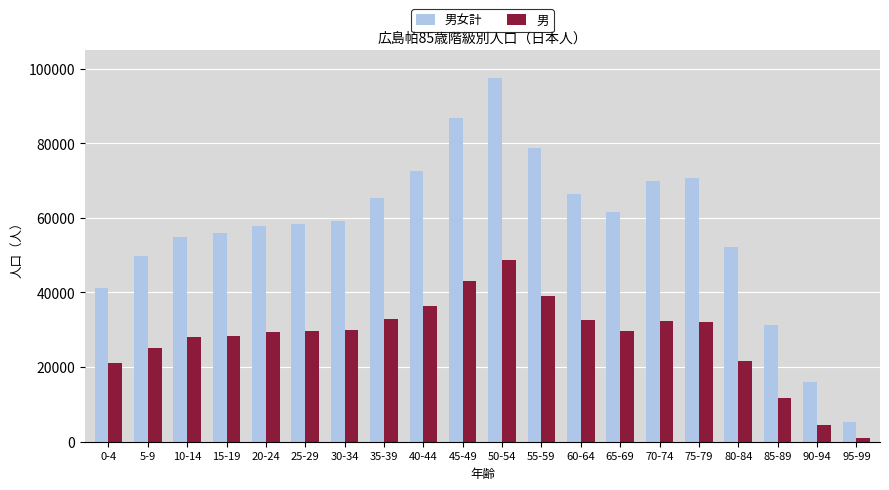

What is the average value of the 男 series?

27872